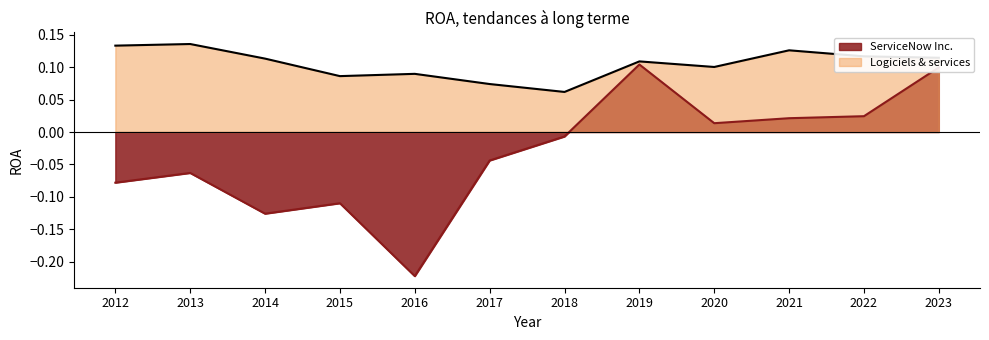

At which label does ServiceNow Inc. first exceed 0?

2019